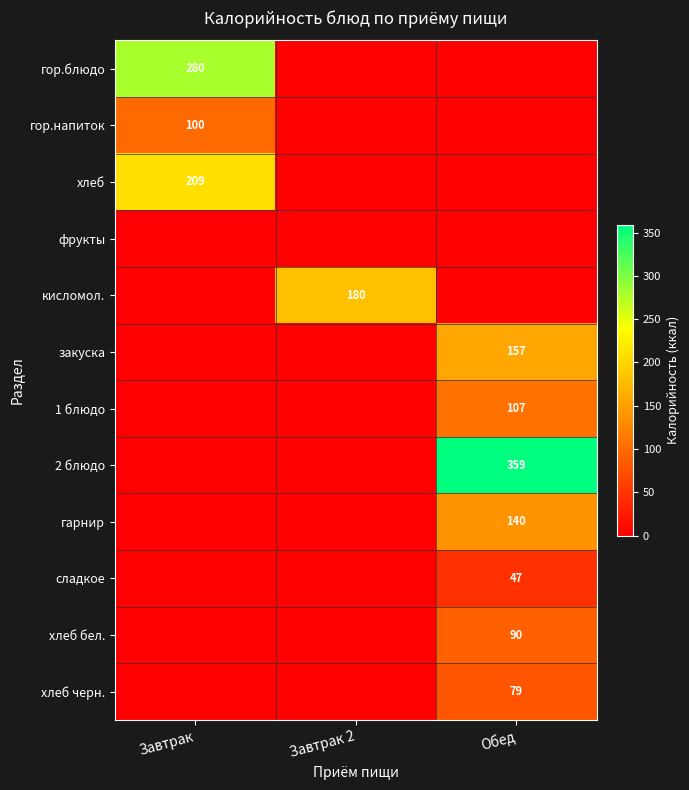

The value of сладкое at Обед is 77. True or false?

False